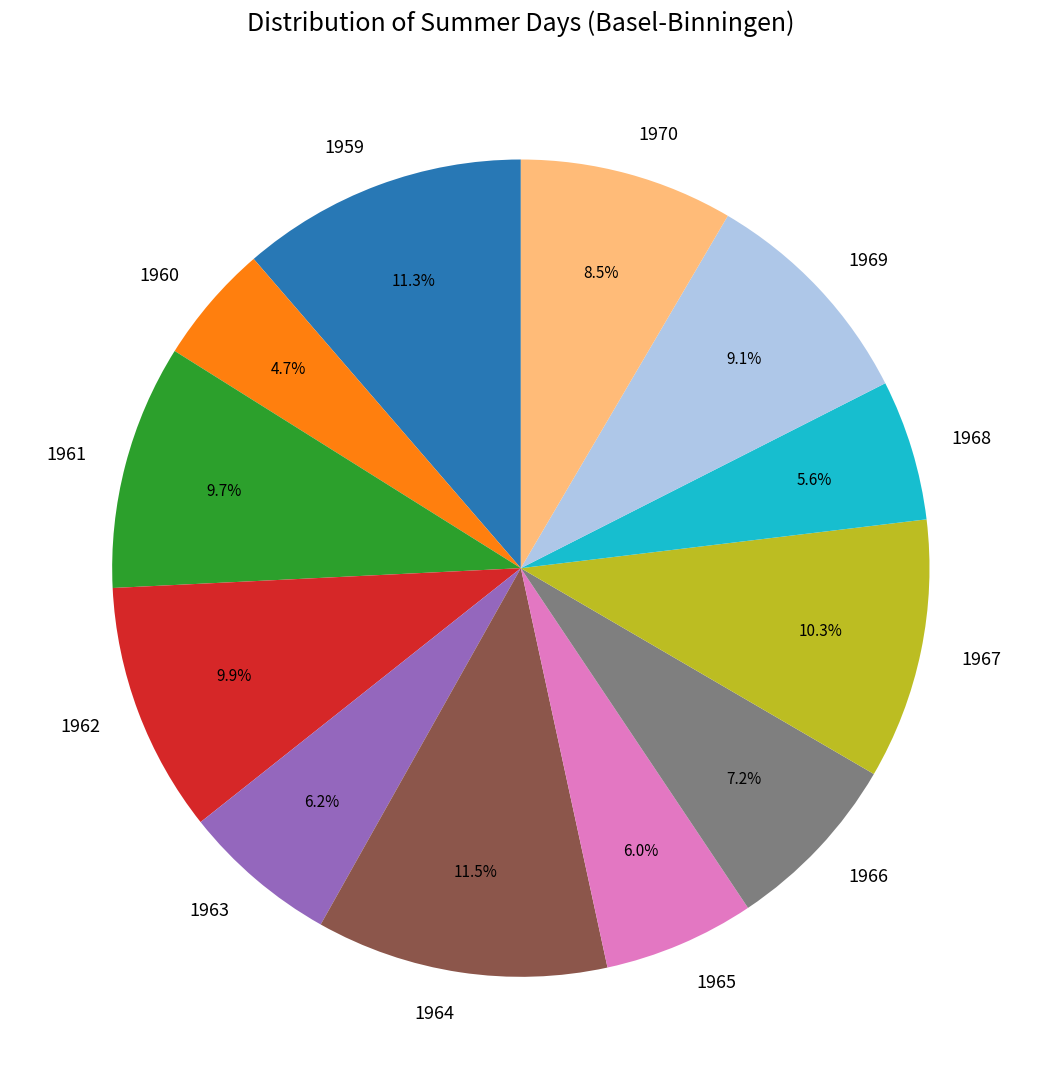

Approximately how many times larger is the value at 1965 compared to 1964?

0.5